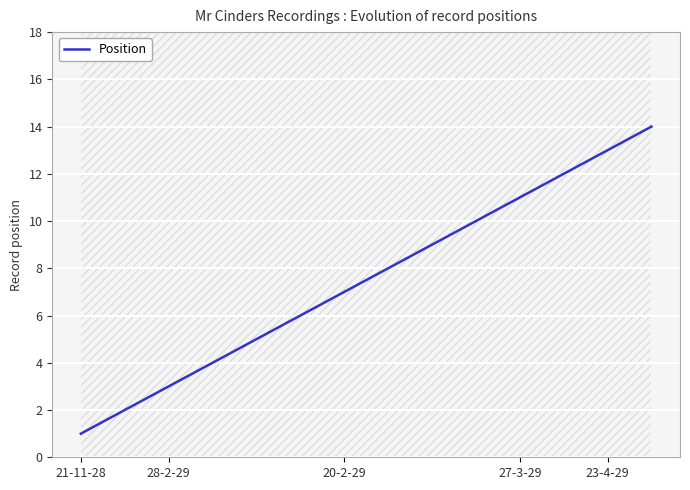

Where does the data first go above 8?

8